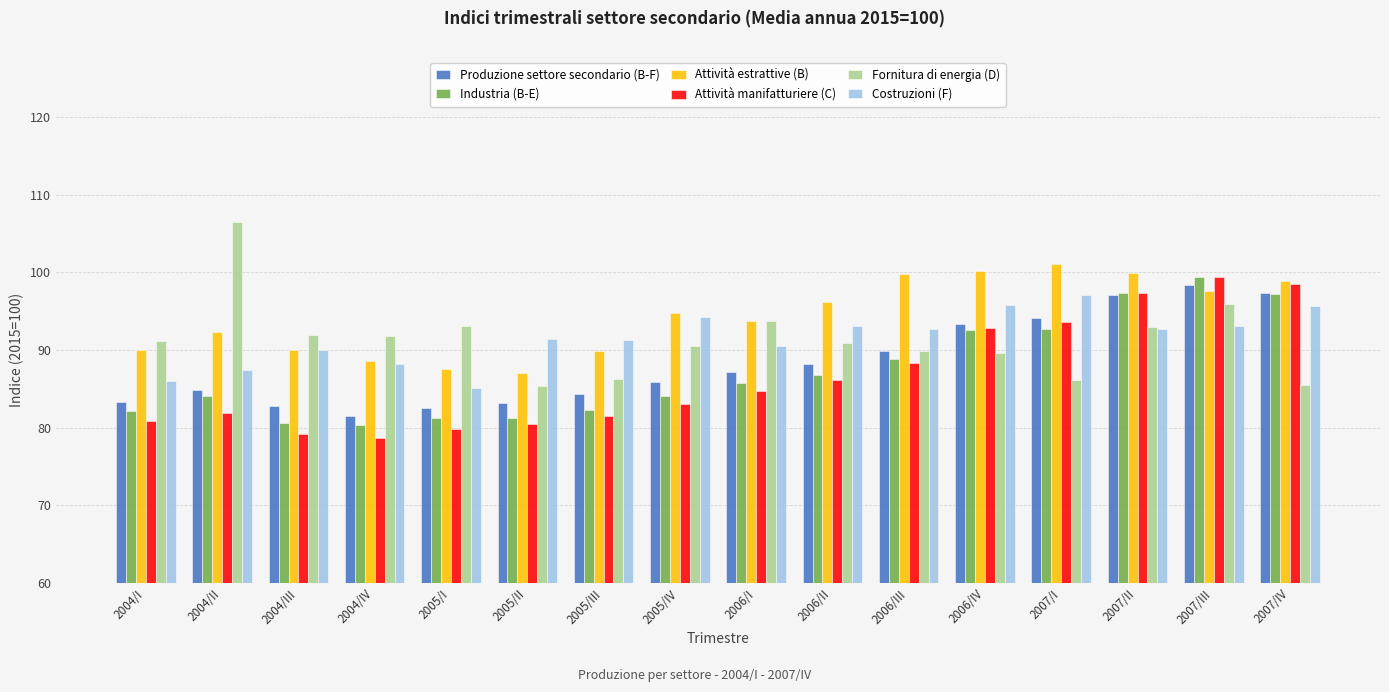

What position from the left is 2004/III?

3